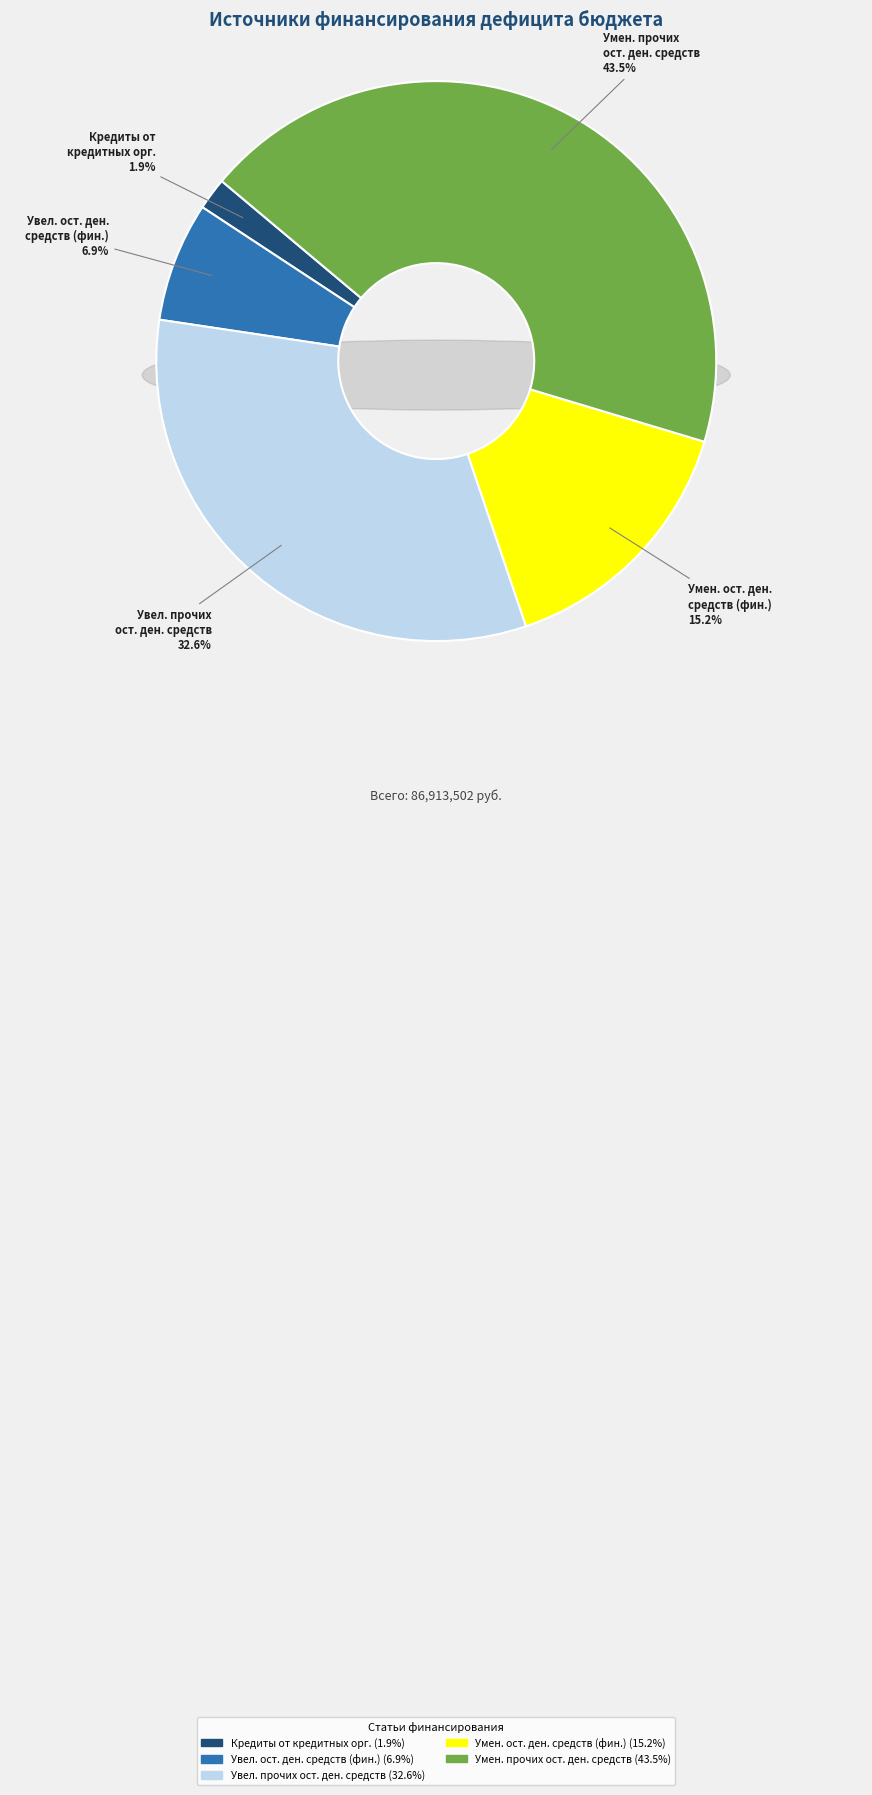

What percentage is the Увеличение остатков денежных средств (финансовых) slice, to the nearest percent?

7%